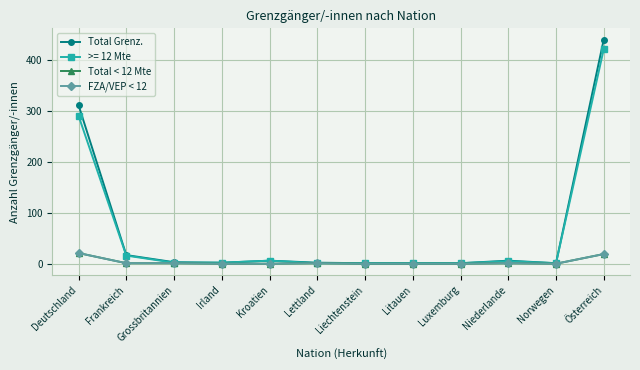

Does the chart have visible grid lines?

Yes